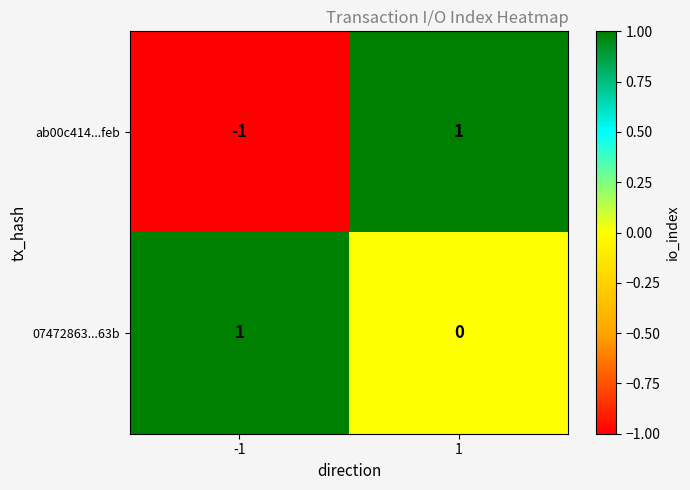

How many distinct data groups are displayed?

2